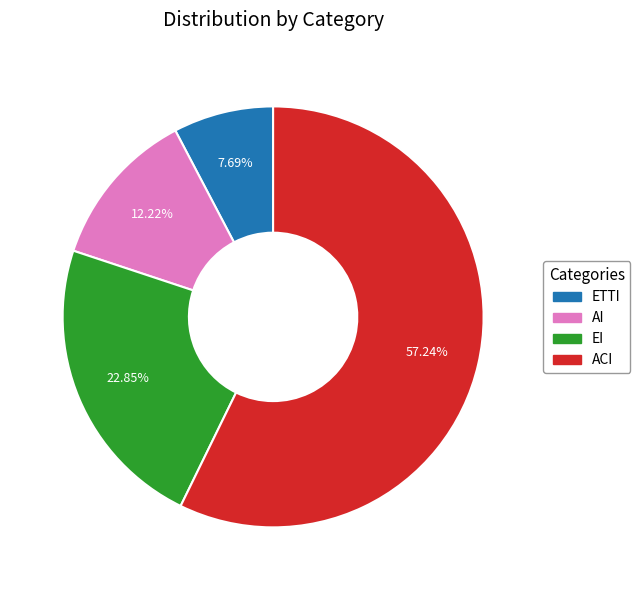

Rank the categories by value from lowest to highest.

ETTI, AI, EI, ACI